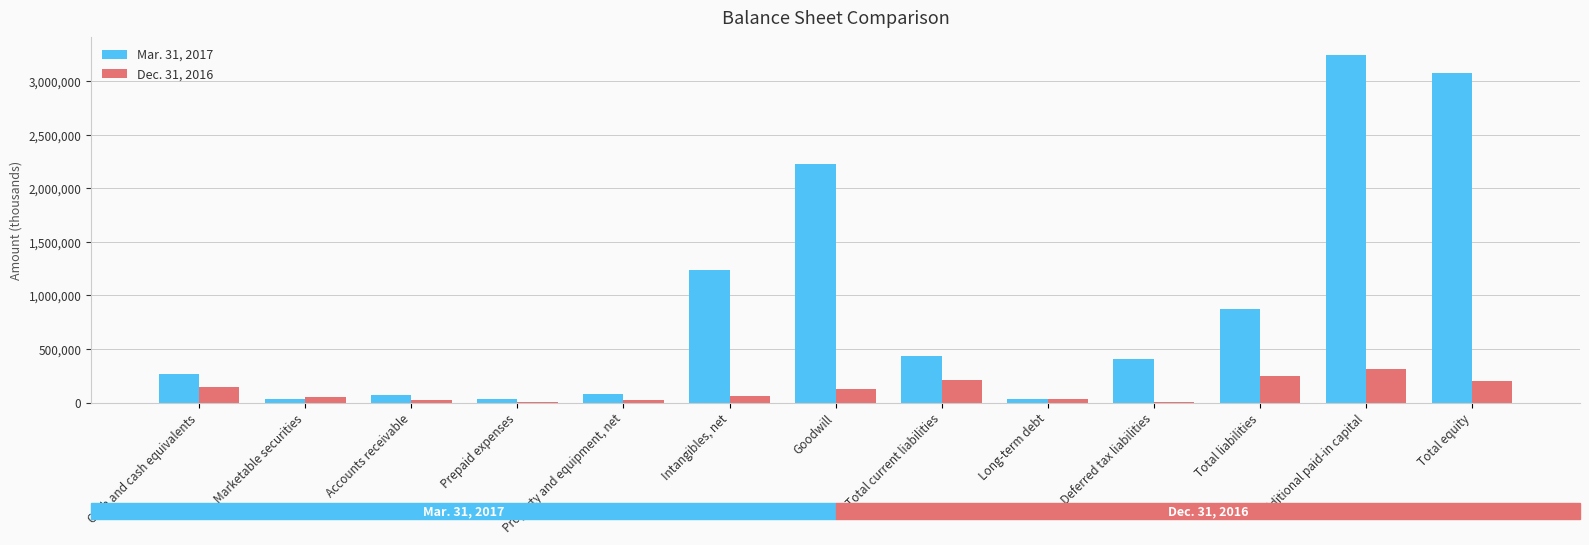

At which label does Dec. 31, 2016 first exceed 62510?

Cash and cash equivalents